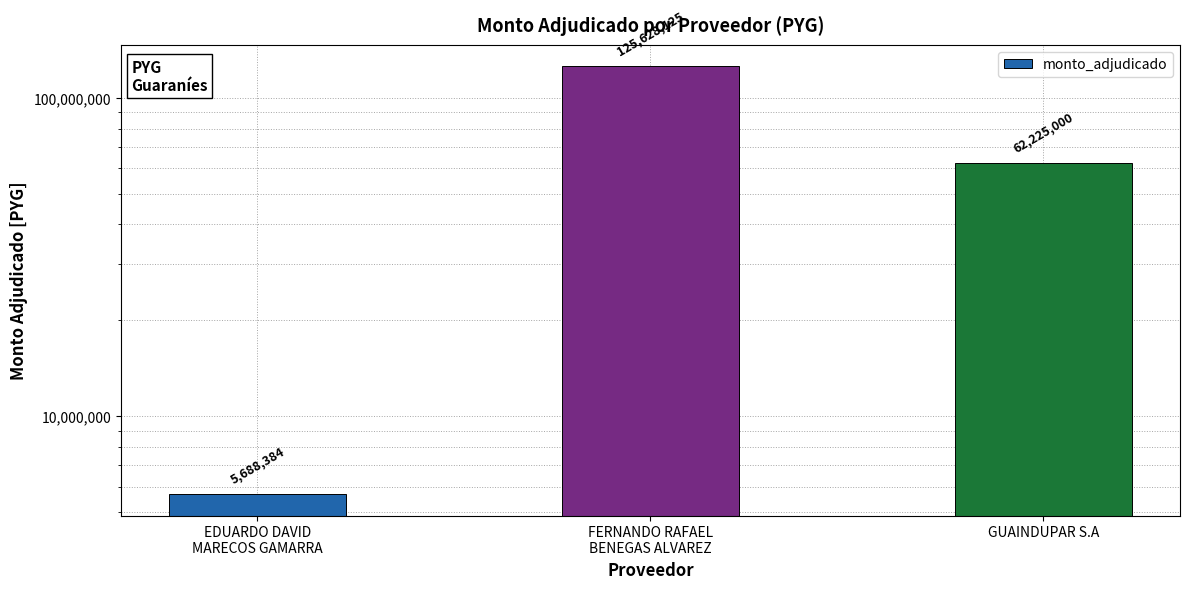

What is the sum of the values at FERNANDO RAFAEL
BENEGAS ALVAREZ and GUAINDUPAR S.A?

187853125